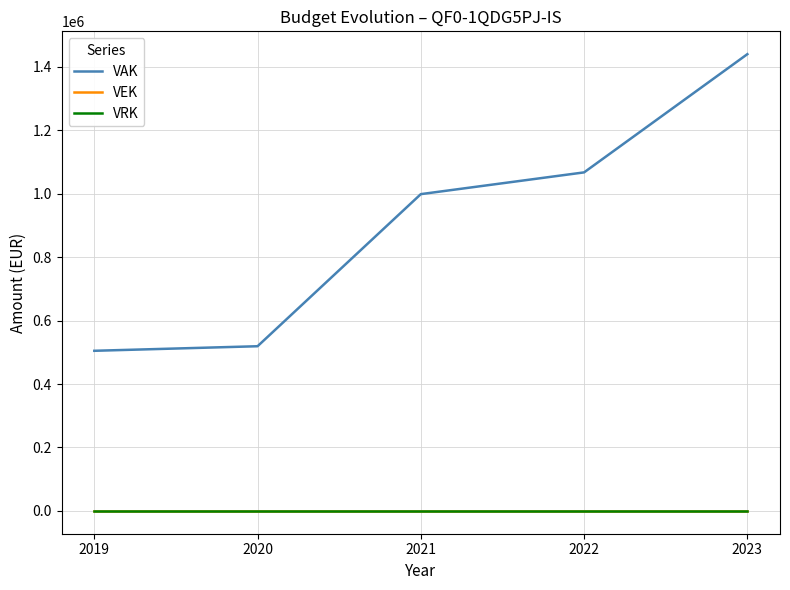

Is this an area chart (filled region under the line)?

No